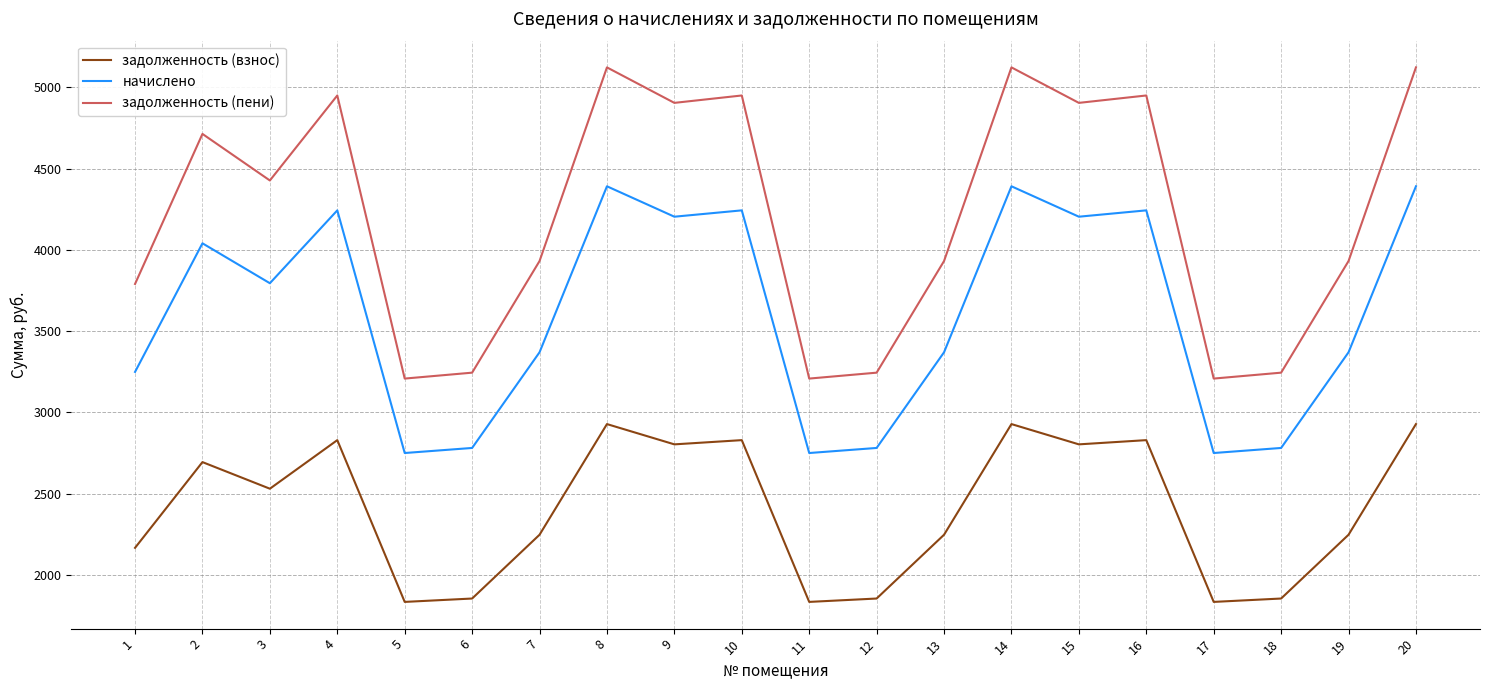

List the series in order of their overall mean, highest first.

задолженность (пени), начислено, задолженность (взнос)